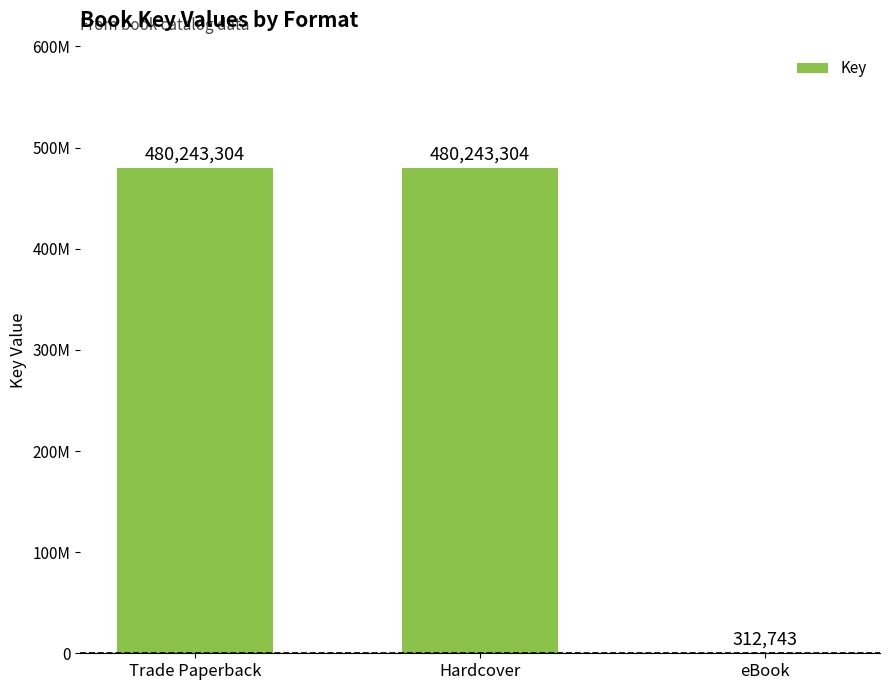

What value does the data have at Trade Paperback, to the nearest 10?

480243300